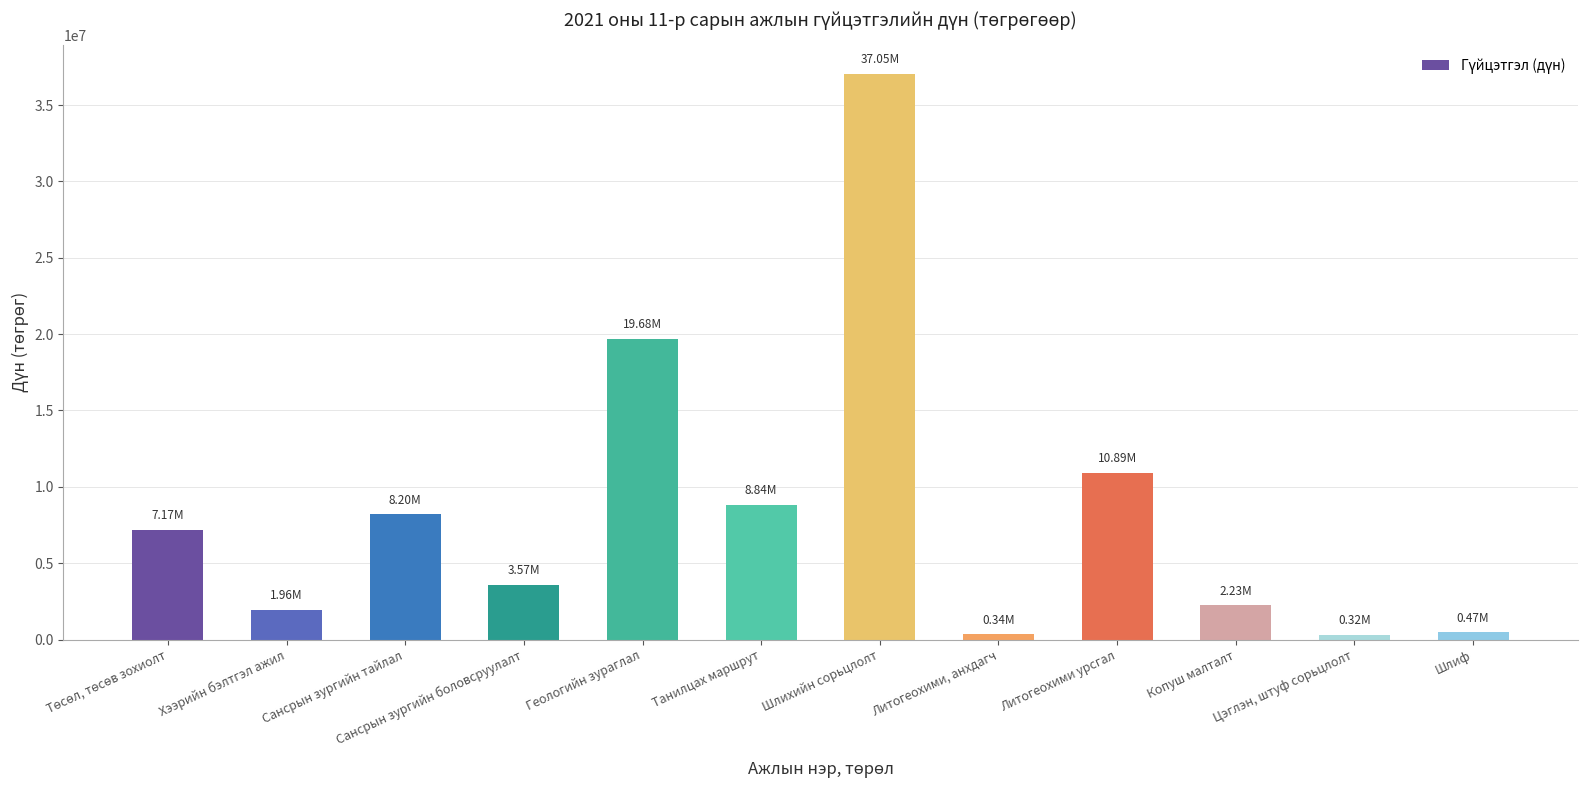

Approximately how many times larger is the value at Литогеохими урсгал compared to Сансрын зургийн тайлал?

1.3